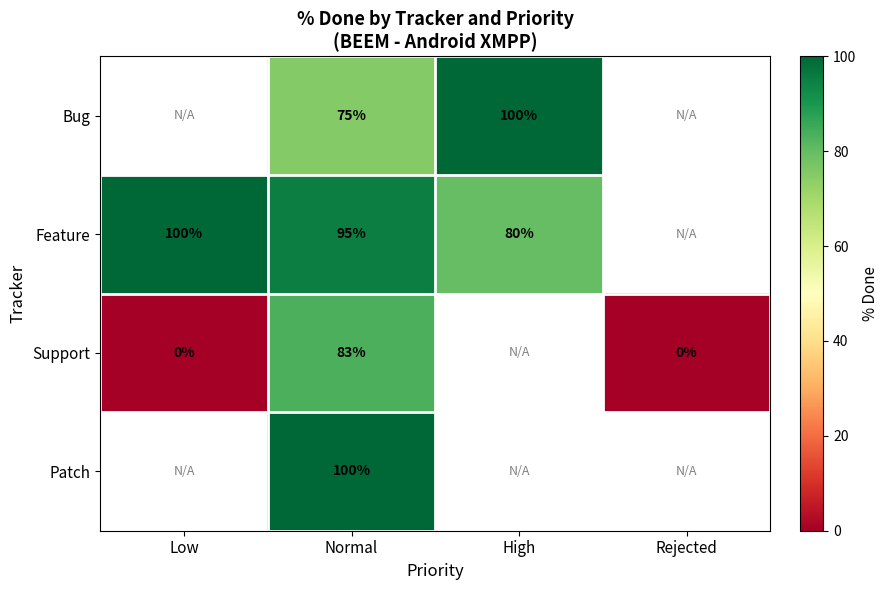

Rank the series at Normal from highest to lowest value.

Patch, Feature, Support, Bug